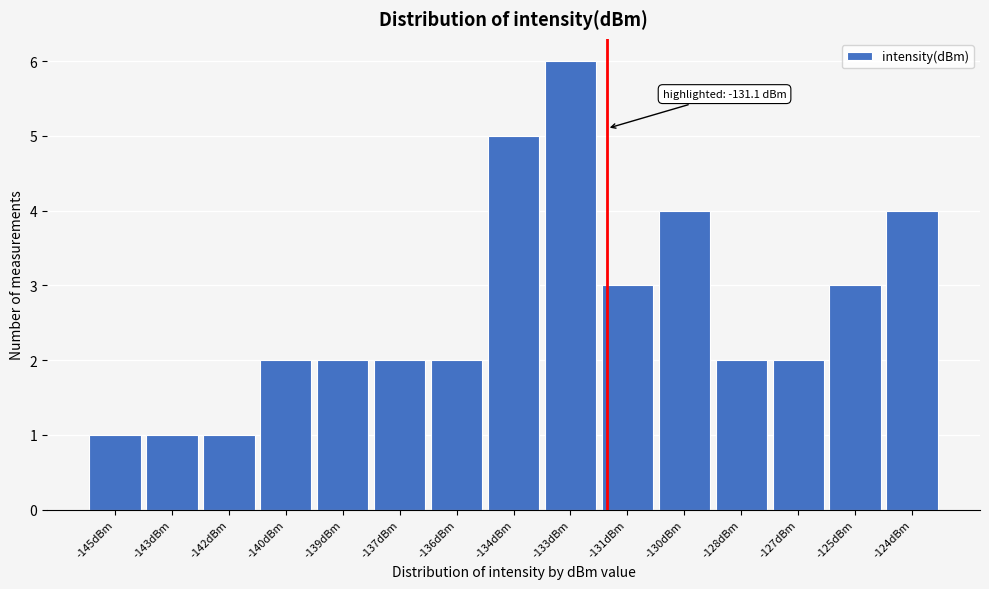

Reading right to left, what are all the values shown in this chart?

-124dBm=4	-125dBm=3	-127dBm=2	-128dBm=2	-130dBm=4	-131dBm=3	-133dBm=6	-134dBm=5	-136dBm=2	-137dBm=2	-139dBm=2	-140dBm=2	-142dBm=1	-143dBm=1	-145dBm=1